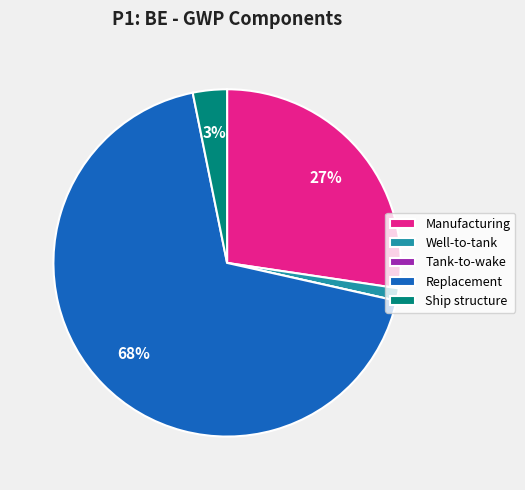

What is the largest slice in the pie chart?

Replacement